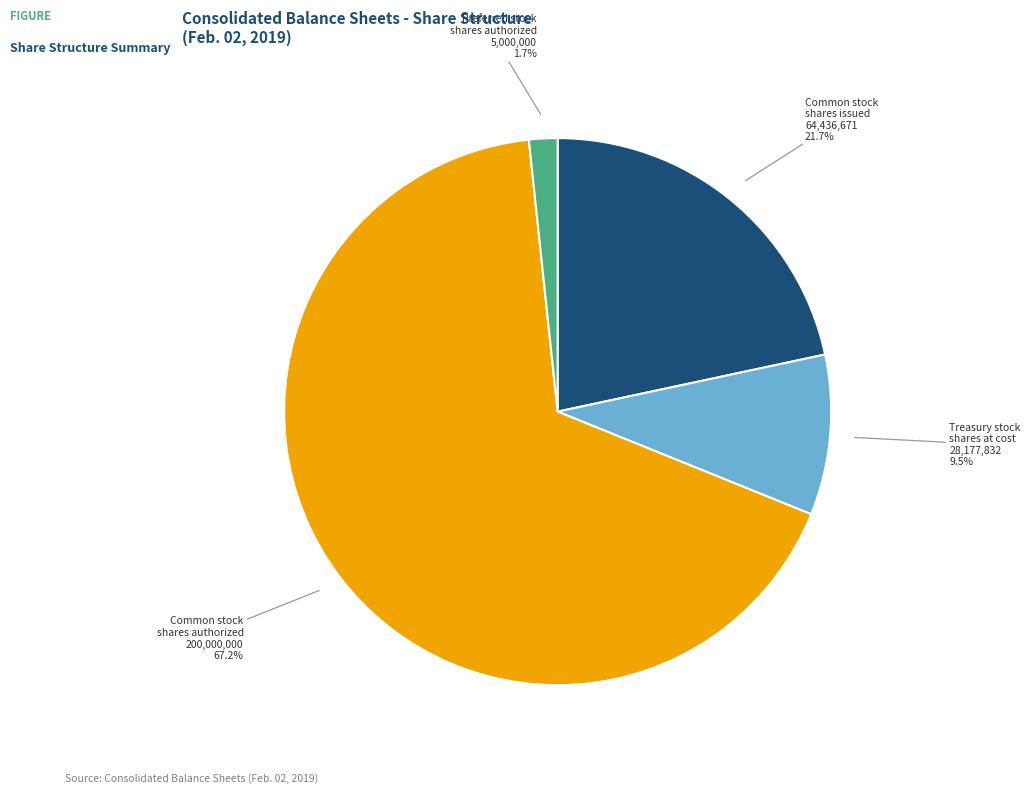

What is the majority slice?

Common stock shares authorized